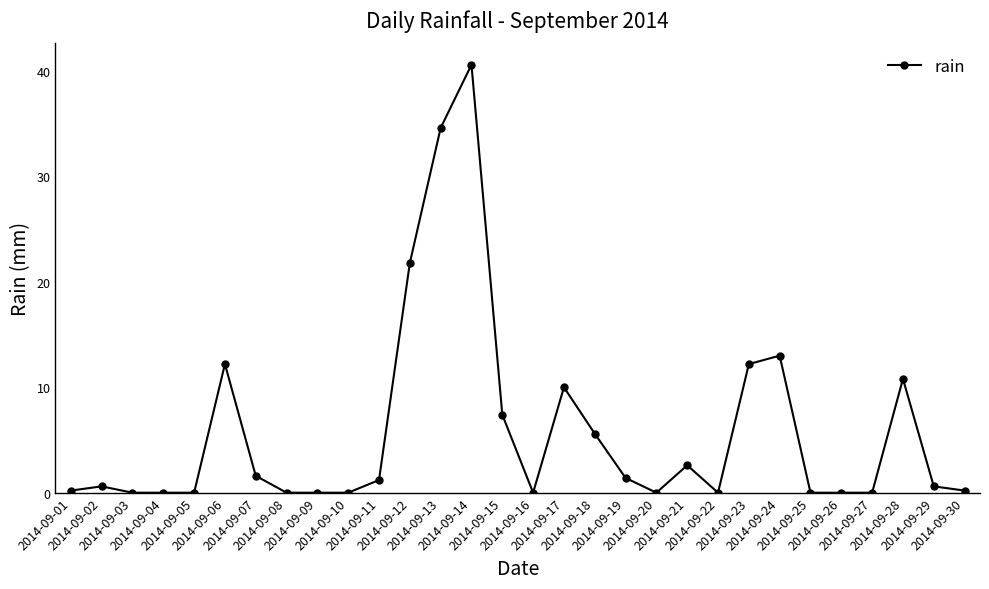

At which category does the data reach its first local peak?

2014-09-02